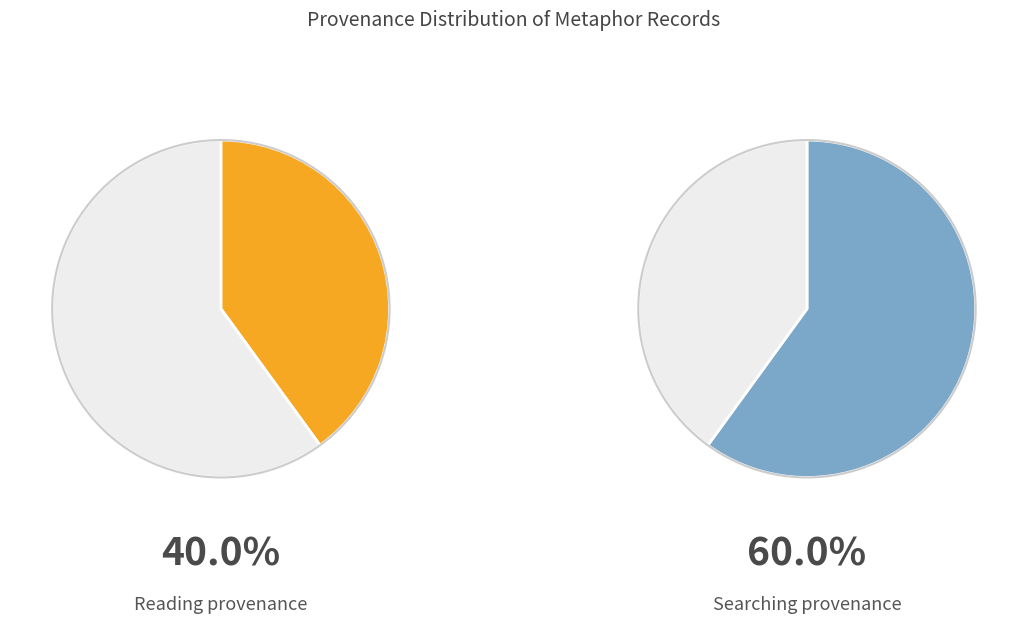

What is the change in value from 4288 to 4272?

-16